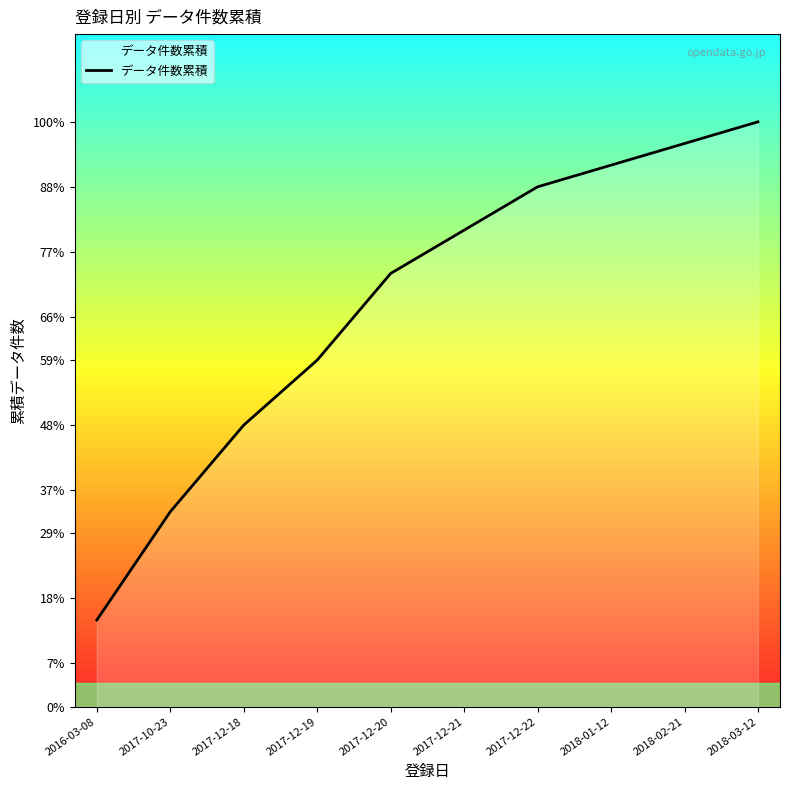

Where does the data first go above 22?

2017-12-22